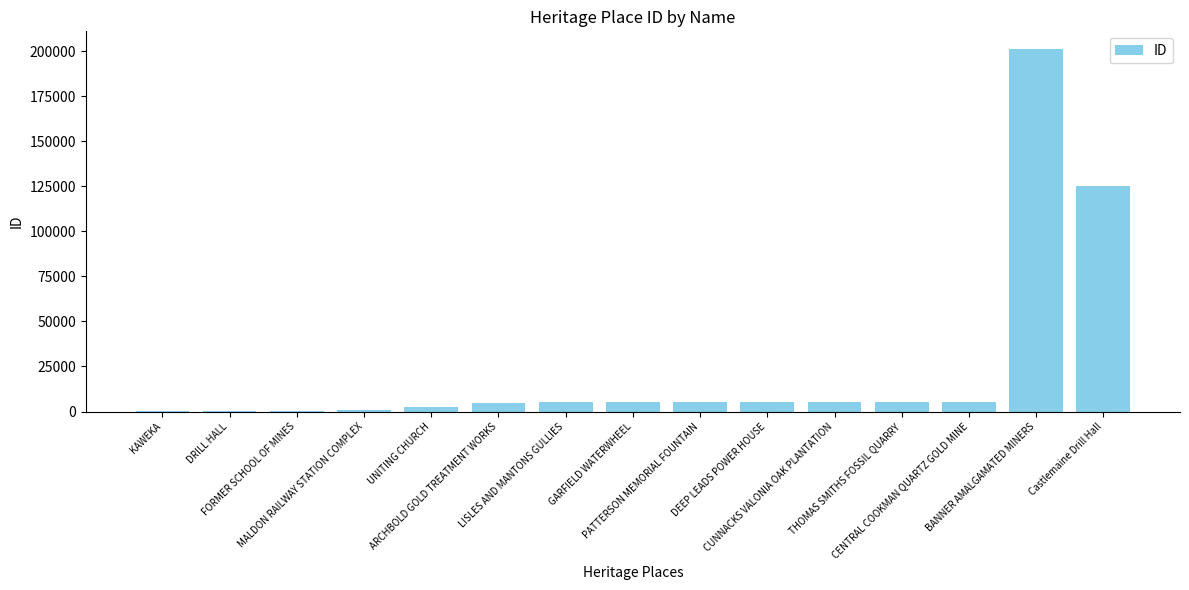

What is the sum of all values?

372594